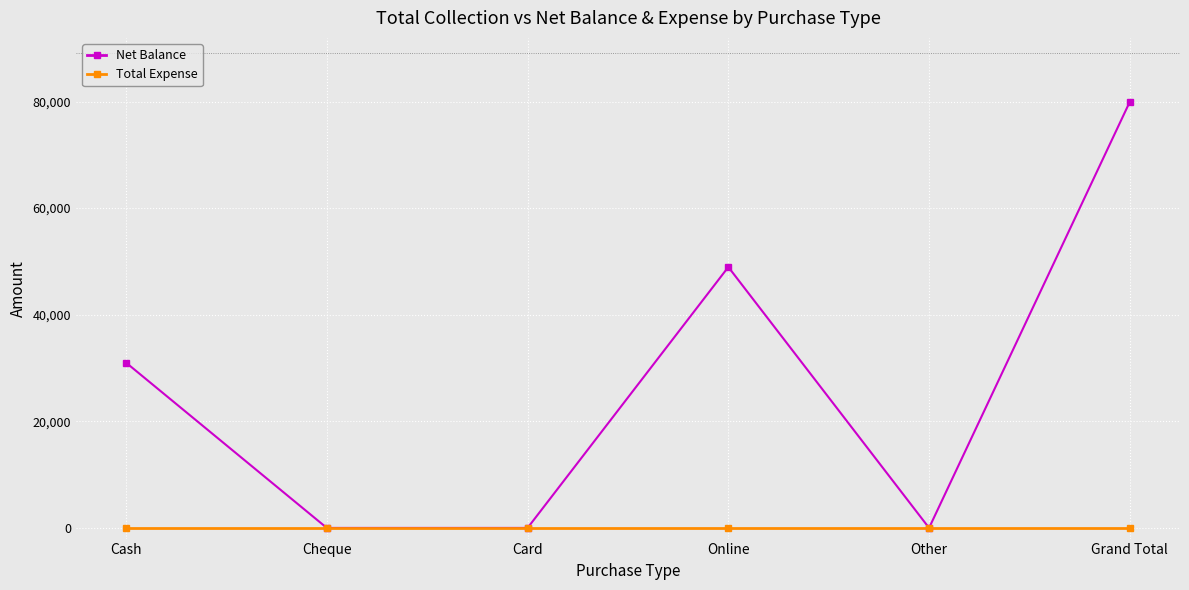

What is the value of the Net Balance point at the 1st from the left?

31000